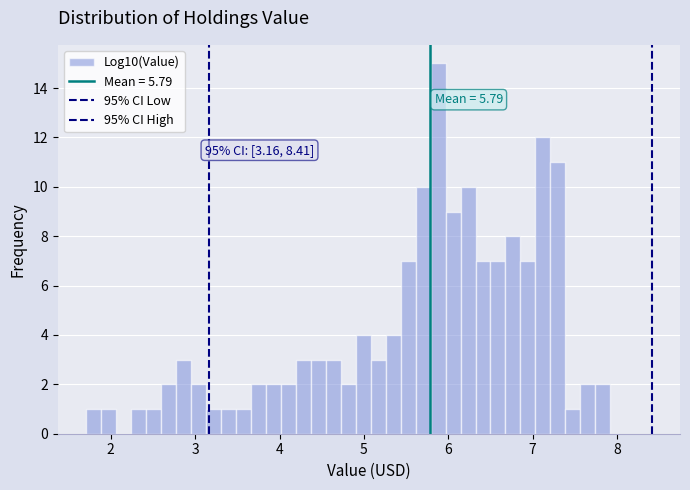

Read against the x-axis, roughly where is the centre of the tallest bar?

5.9